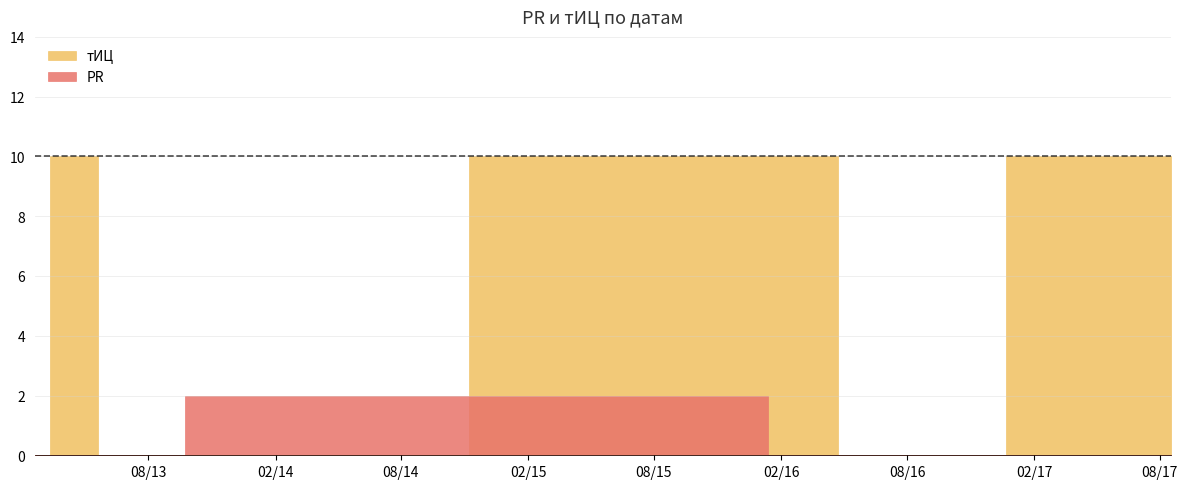

At which category is the sum across all series the highest?

2015-10-07